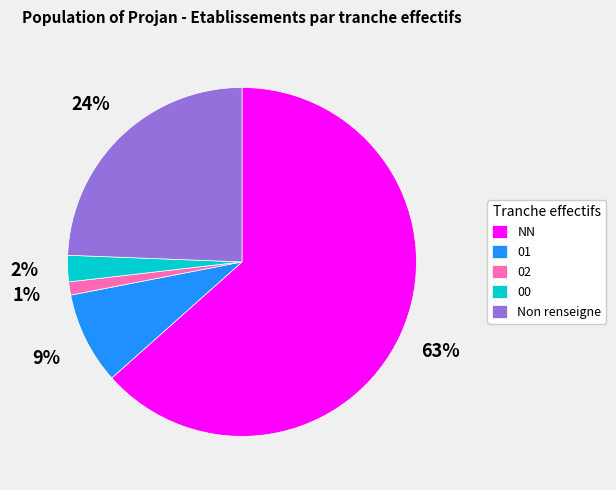

Is NN the majority of the pie?

Yes